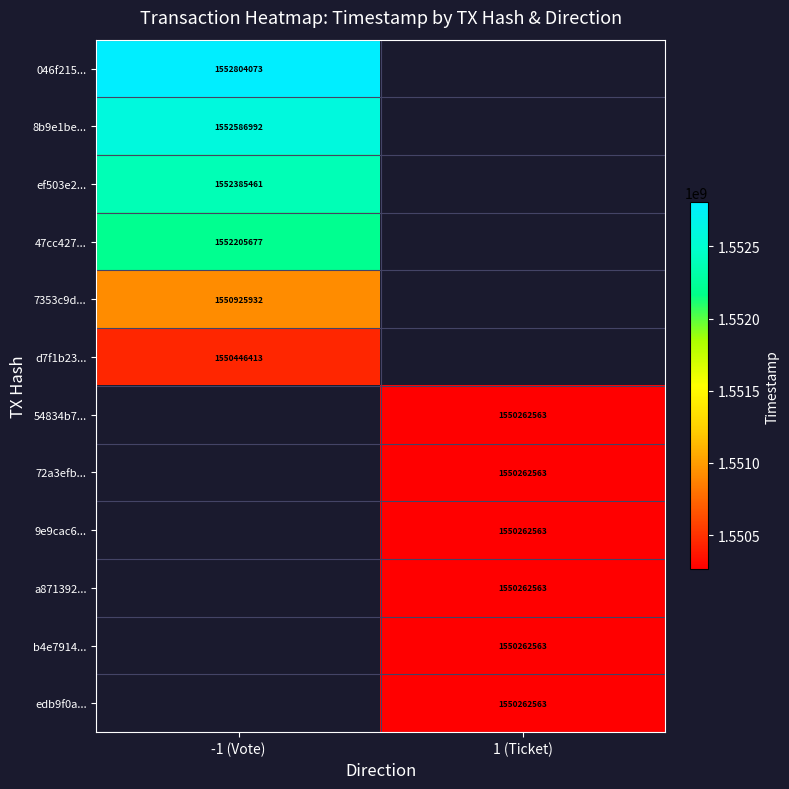

Is it true that 47cc427... equals 1552205677 at -1 (Vote)?

True